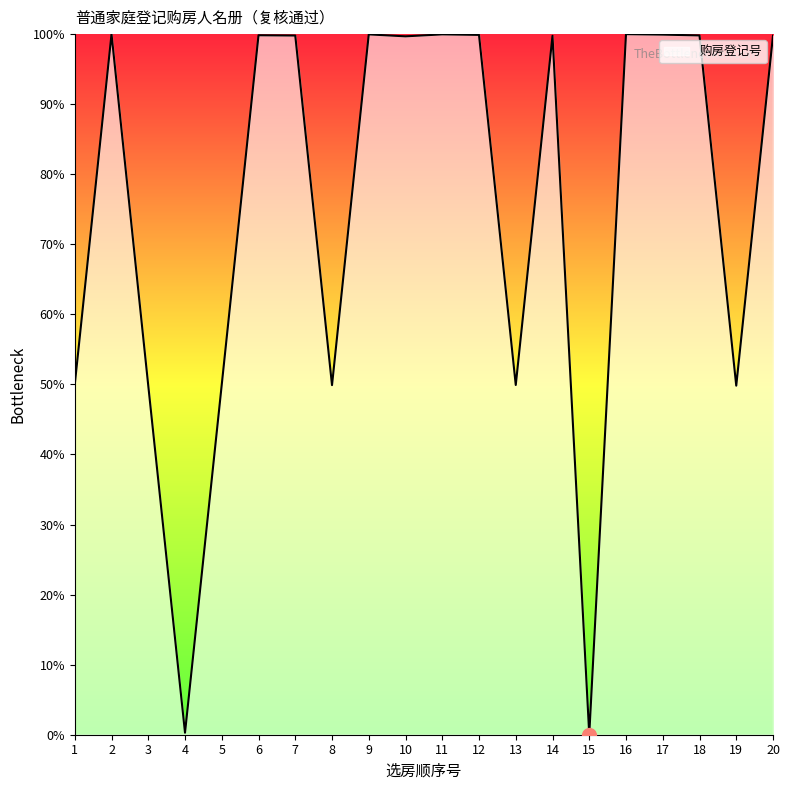

What is the approximate value at 14?

99.8